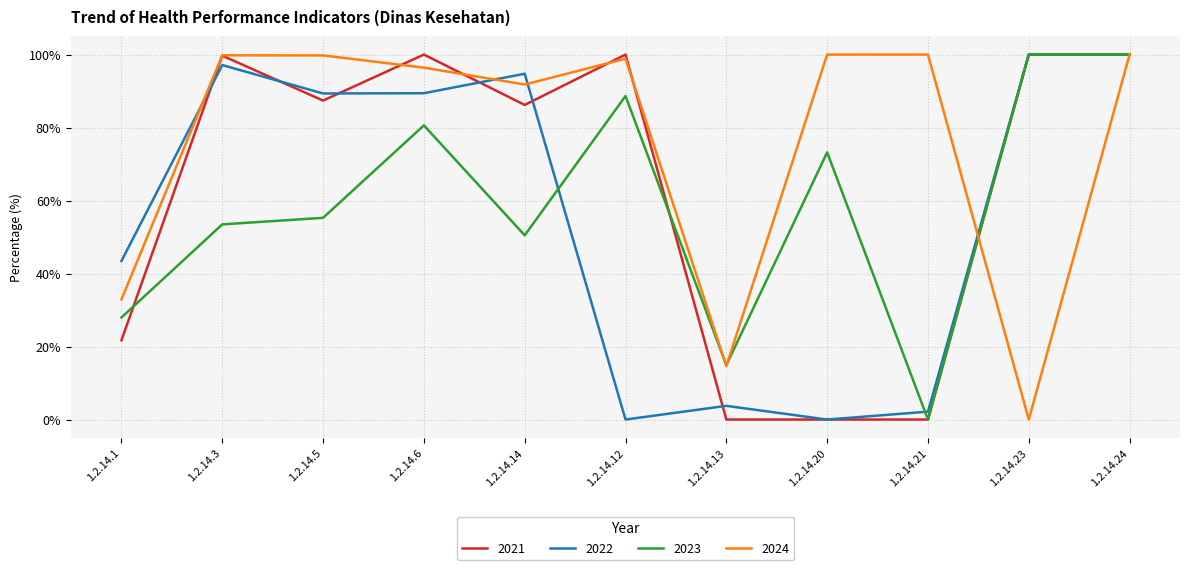

Where is the first local maximum for 2023?

1.2.14.6